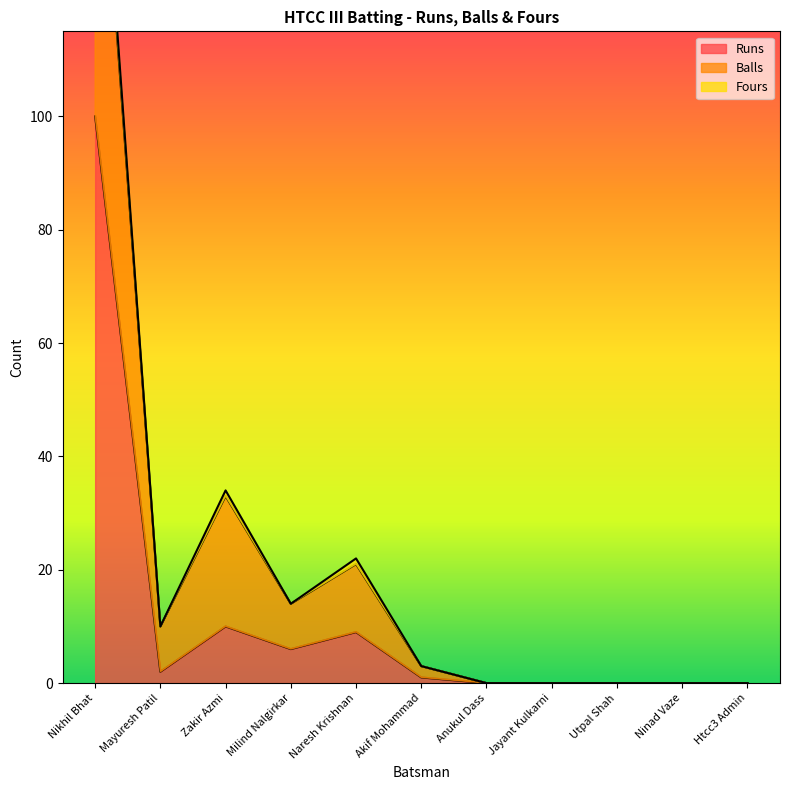

How many interior local valleys does the Balls series have?

2